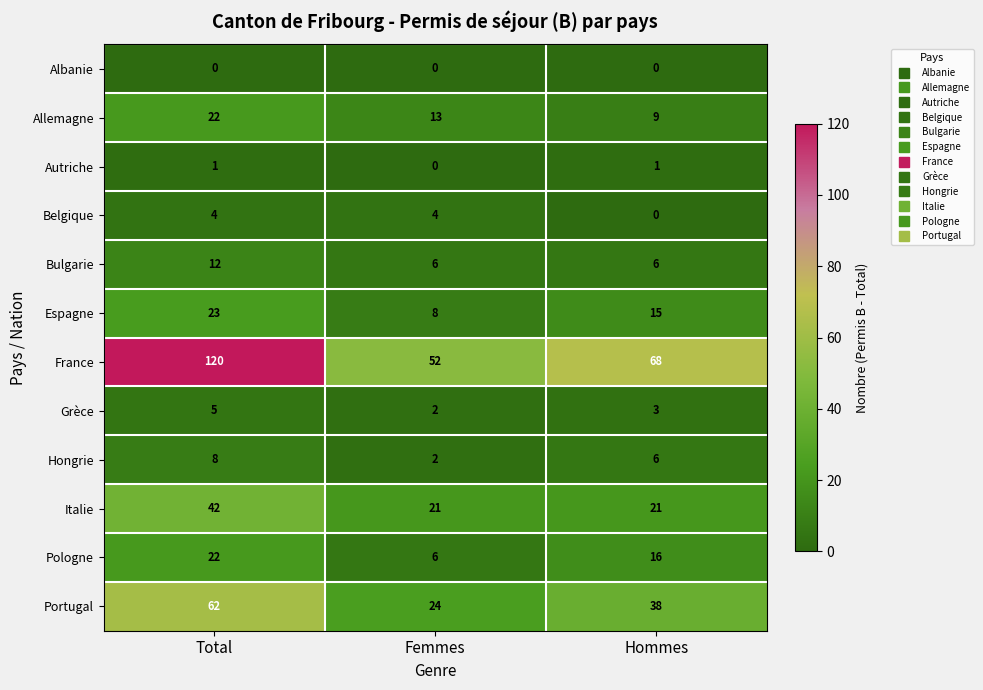

Count the number of categories in the chart.

3